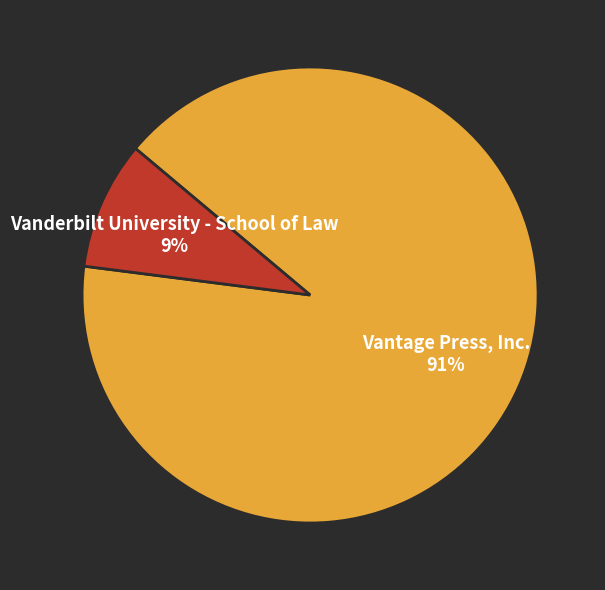

To the nearest percent, what portion does Vanderbilt University - School of Law represent?

9%